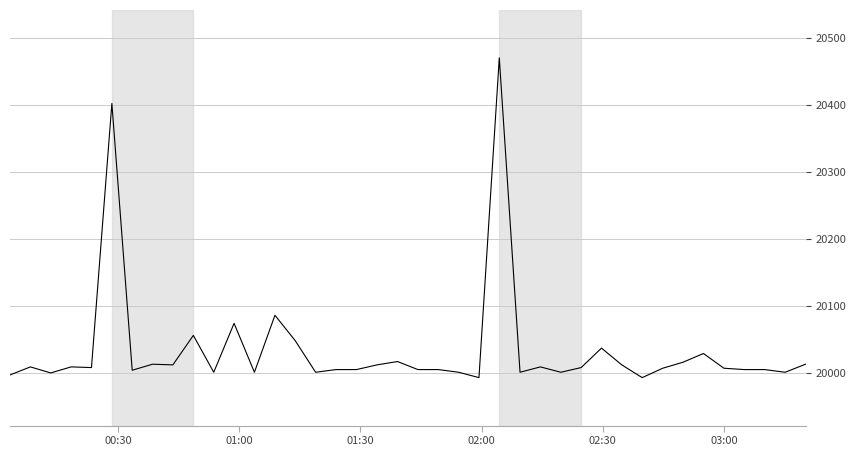

What is the difference between the maximum and minimum values?

477